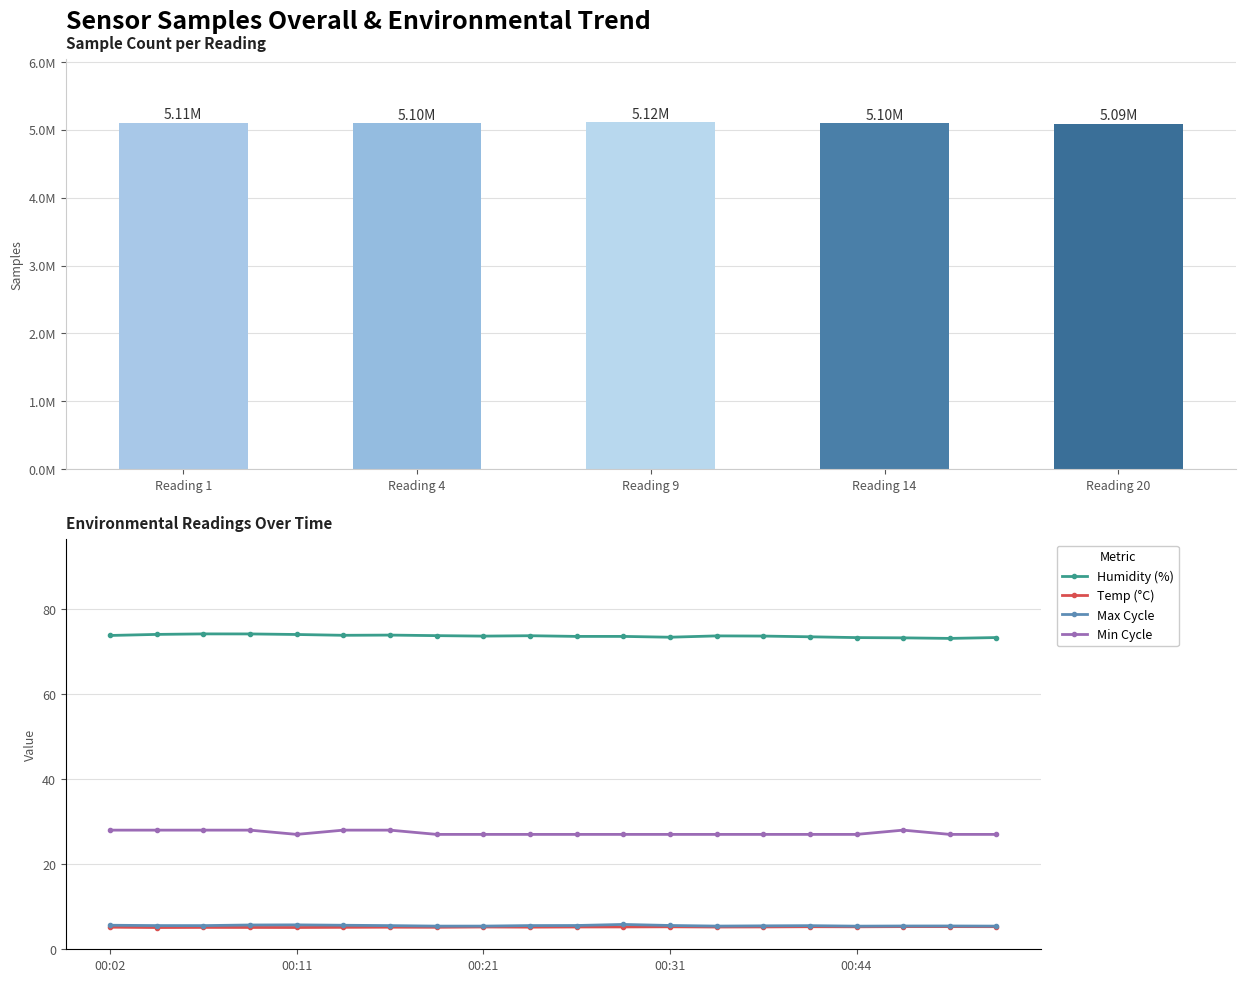

Which category has the highest value across all series?

Reading 9